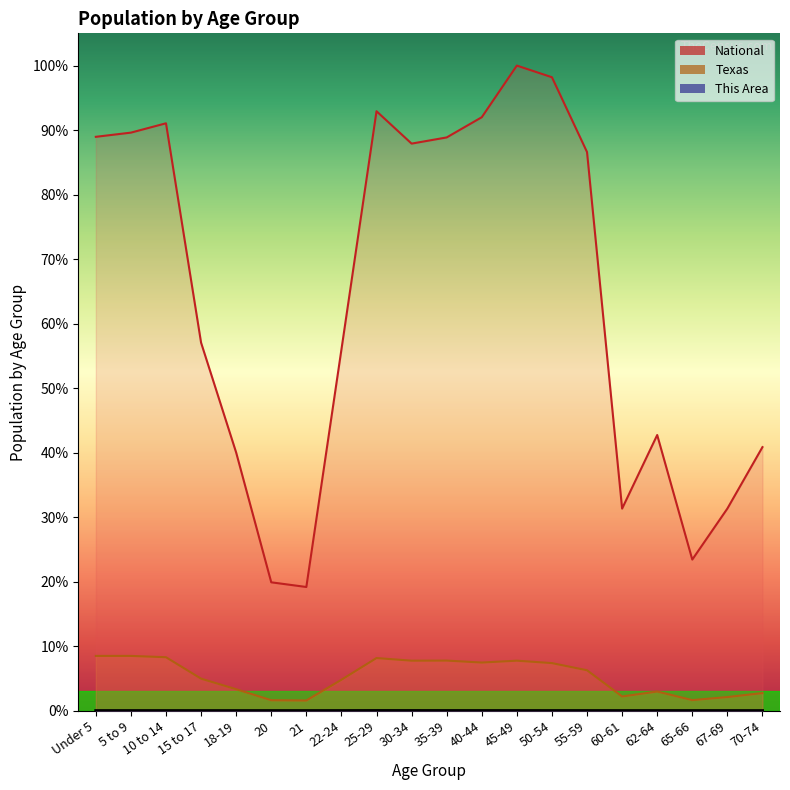

Which has a higher value, 55-59 or 45-49?

45-49